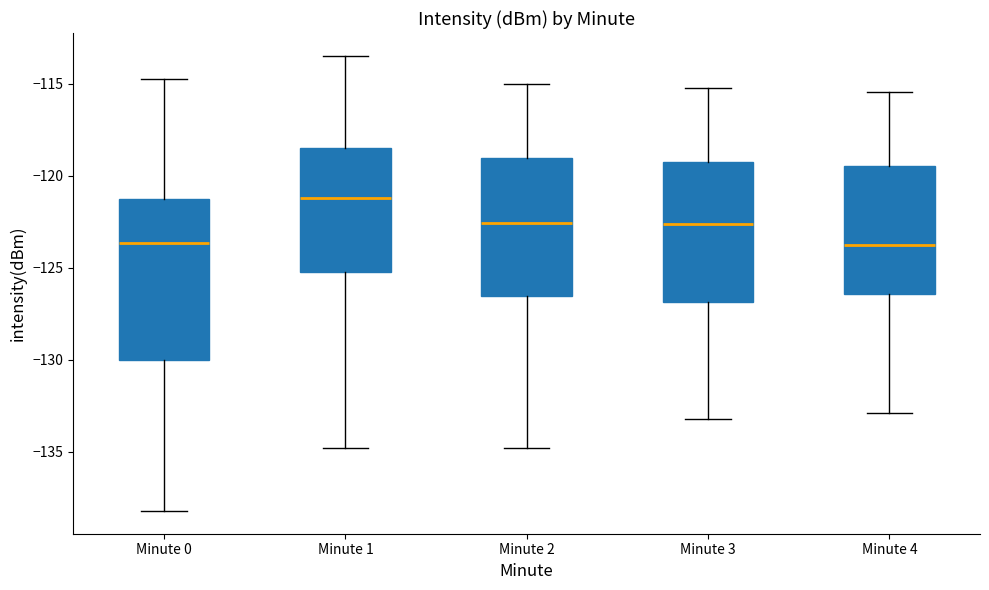

Which box has the highest median line?

Minute 1